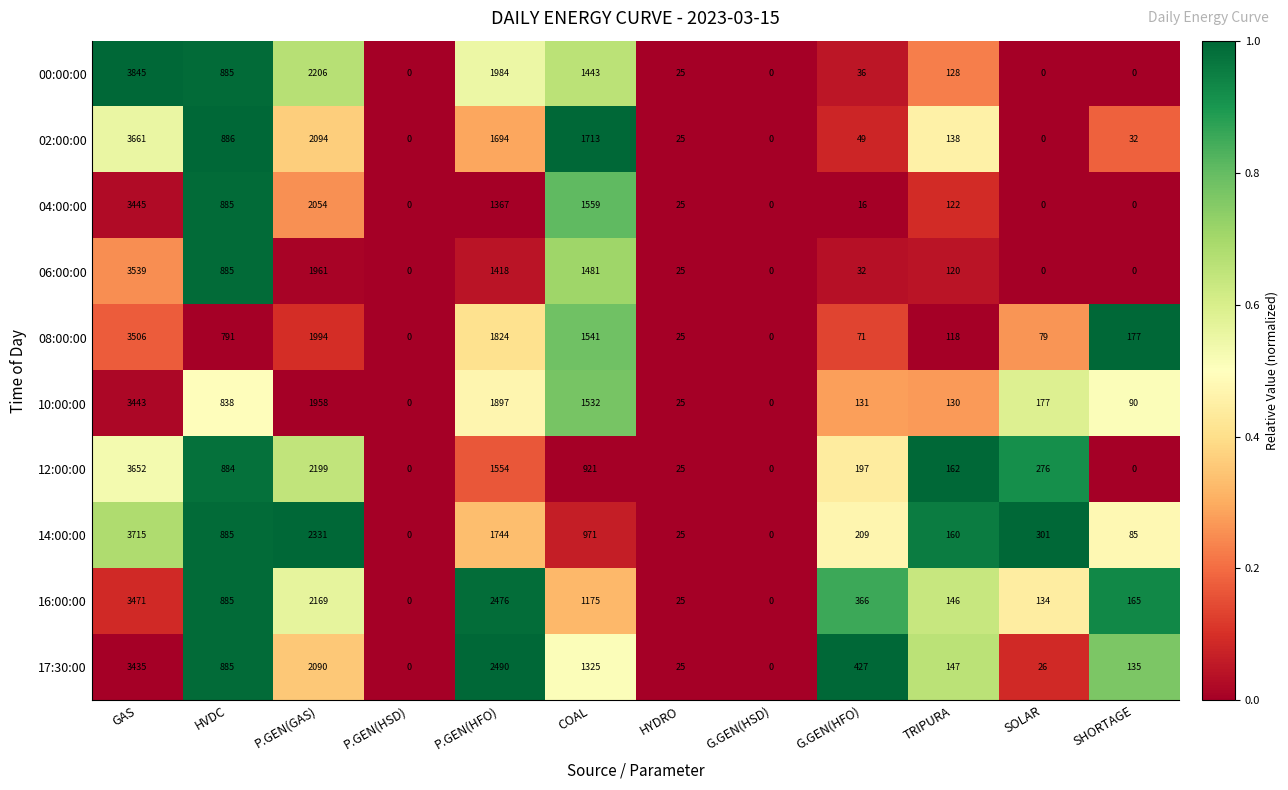

What is the sum of the 12:00:00 values at TRIPURA and HYDRO?

187